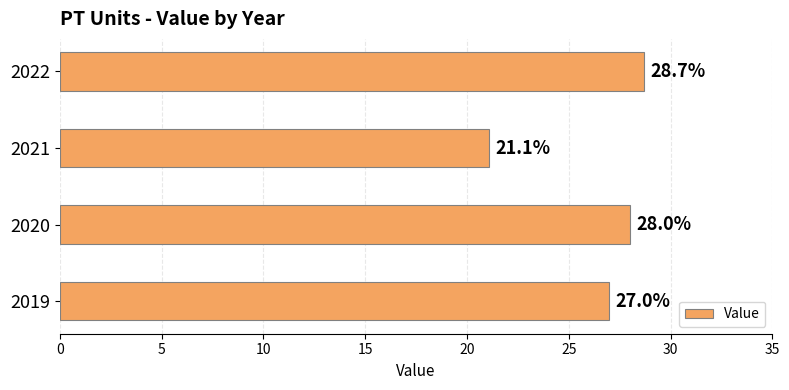

Reading bottom to top, what are all the values shown in this chart?

2019=27.0	2020=28.0	2021=21.1	2022=28.7